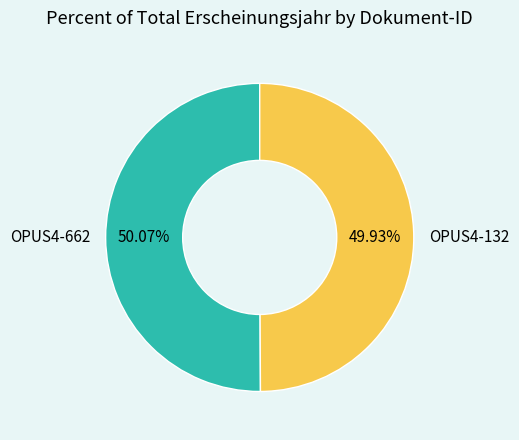

True or false: OPUS4-662 accounts for 56% of the total.

False